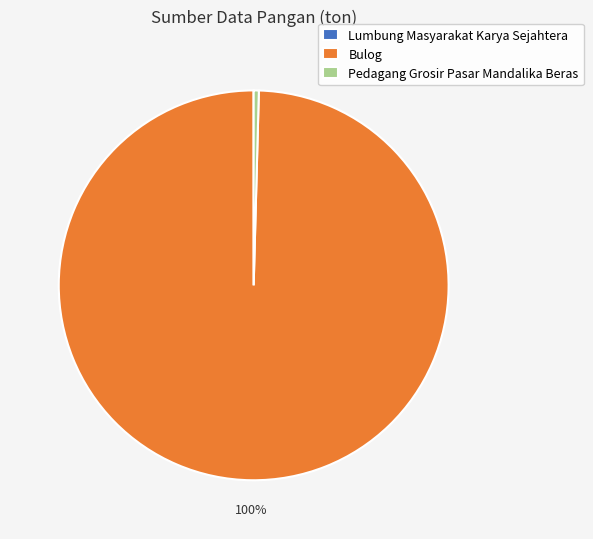

Is there any slice that represents more than half of the pie?

Yes